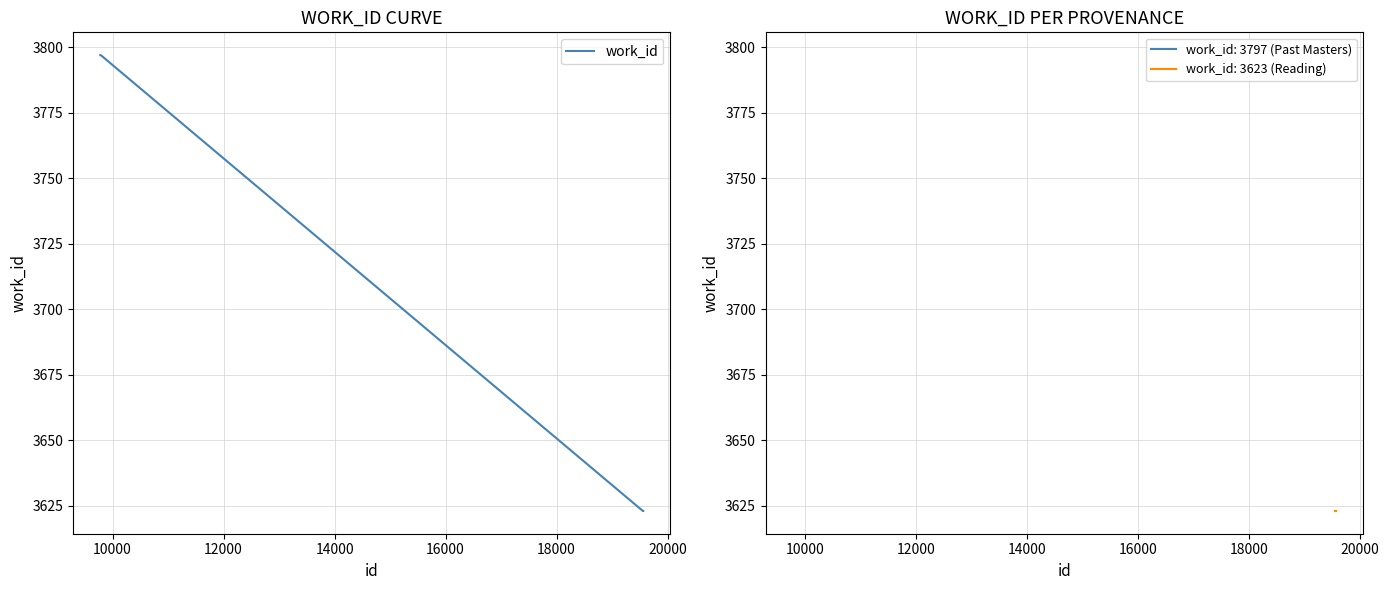

How many distinct data groups are displayed?

1